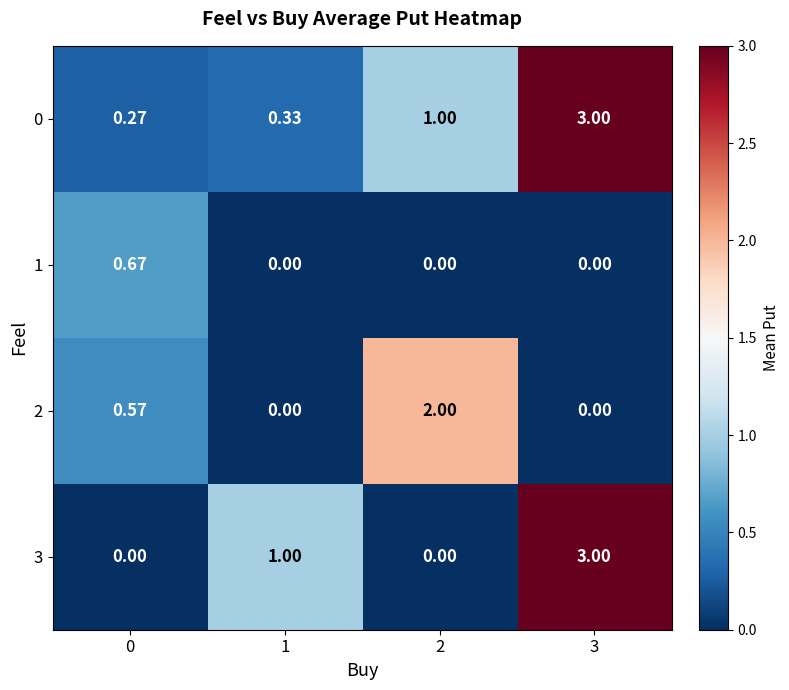

Reading right to left, list all the values displayed in this chart.

0: 3=3.0	2=1.0	1=0.3	0=0.3
1: 3=0.0	2=0.0	1=0.0	0=0.7
2: 3=0.0	2=2.0	1=0.0	0=0.6
3: 3=3.0	2=0.0	1=1.0	0=0.0